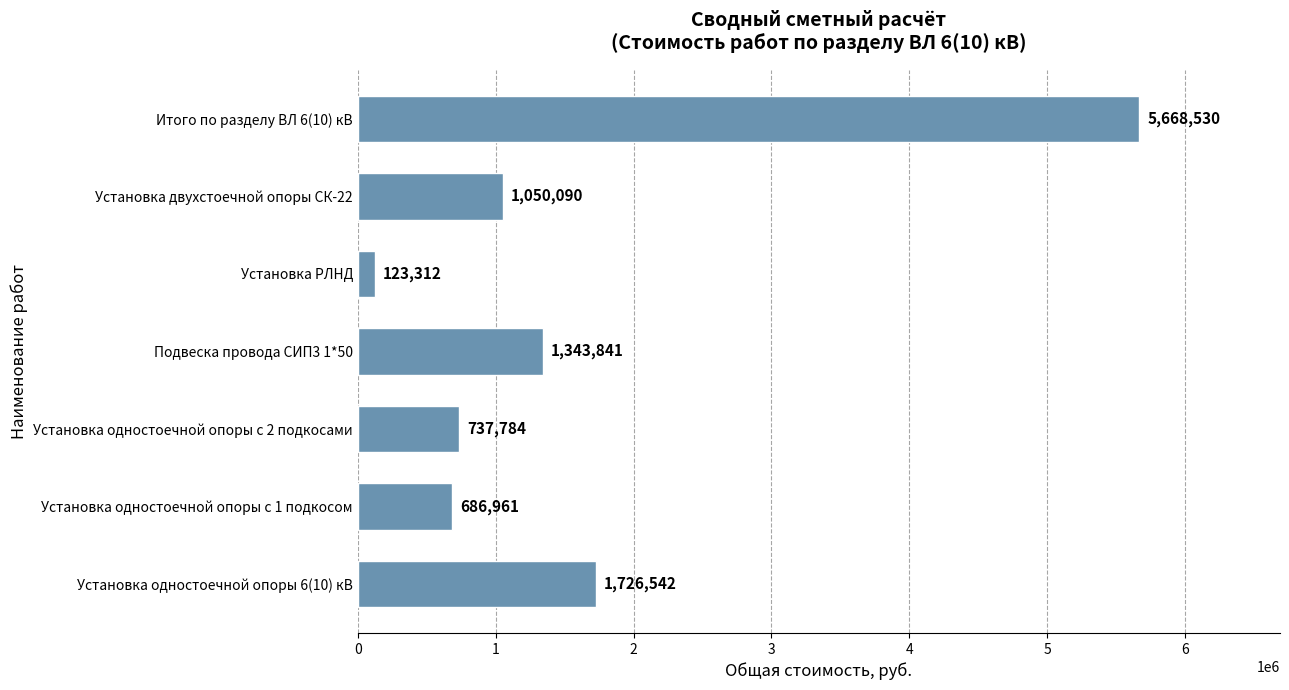

Reading top to bottom, extract all data points from this chart.

Итого по разделу ВЛ 6(10) кВ=5668530	Установка двухстоечной опоры СК-22=1050090	Установка РЛНД=123312	Подвеска провода СИП3 1*50=1343841	Установка одностоечной опоры с 2 подкосами=737784	Установка одностоечной опоры с 1 подкосом=686961	Установка одностоечной опоры 6(10) кВ=1726542